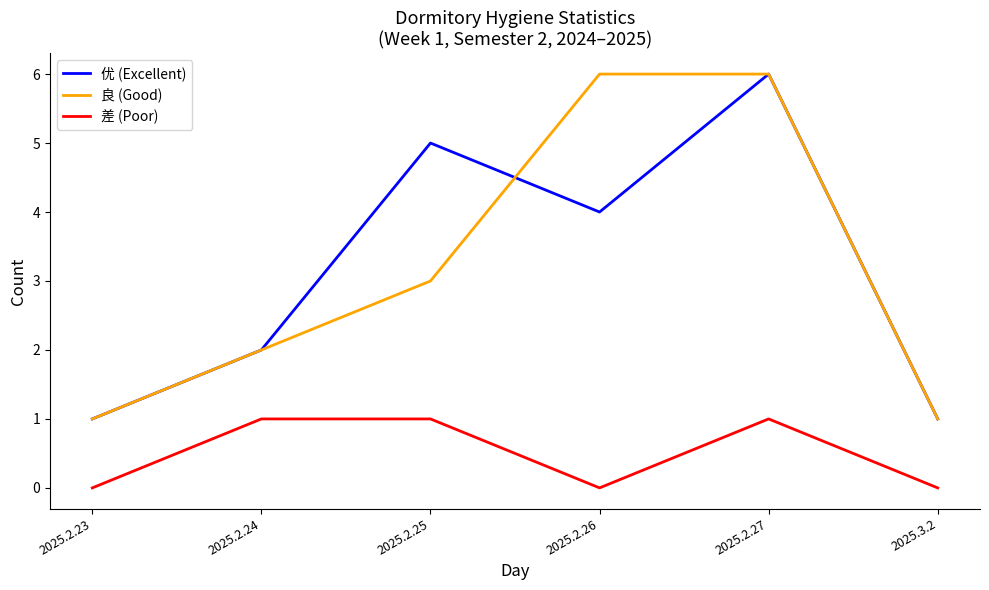

True or false: 优 (Excellent) and 差 (Poor) intersect in this chart.

False